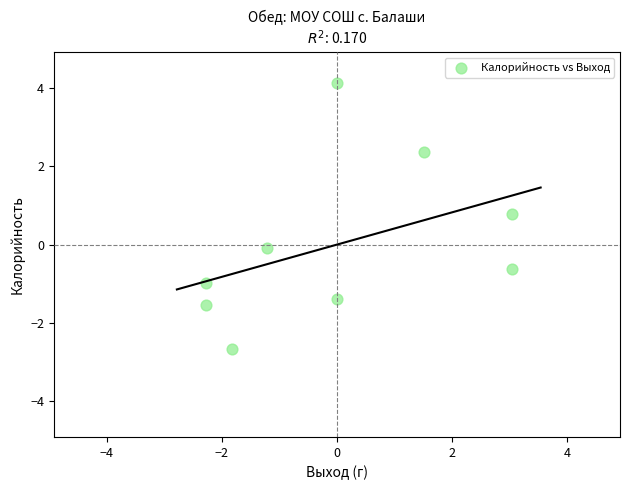

What is the range of Y values (max minus min)?

6.8